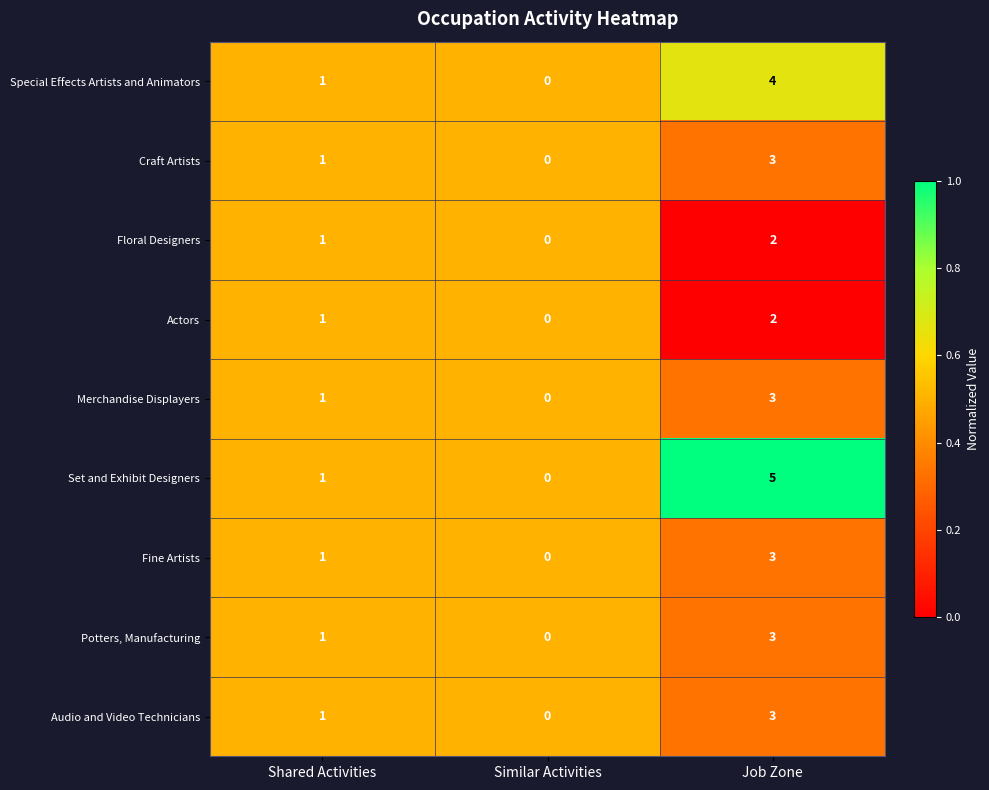

What is the sum of all Potters, Manufacturing values?

4